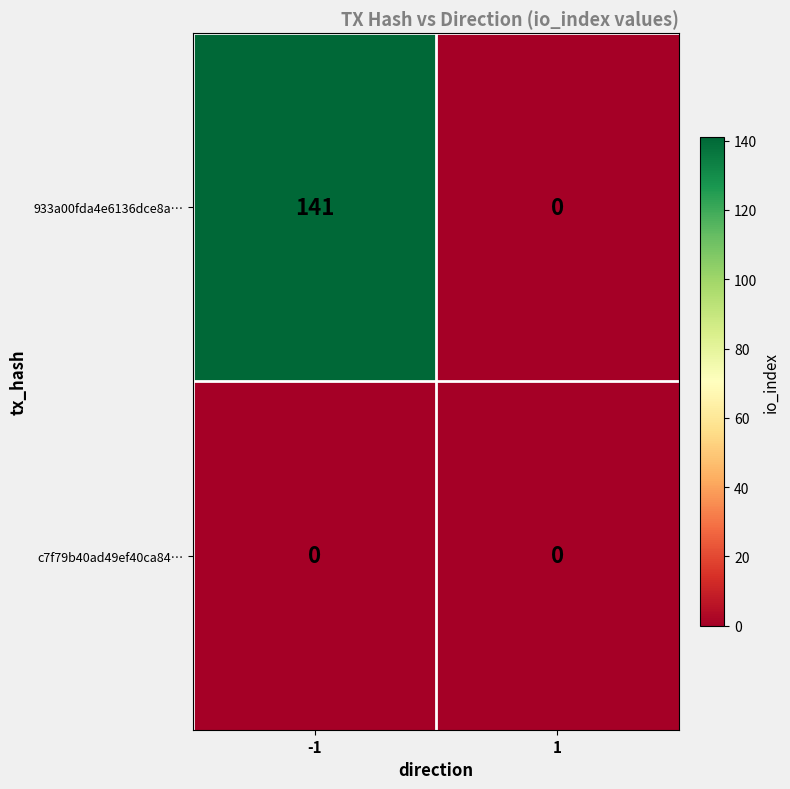

How many categories are shown in the chart?

2